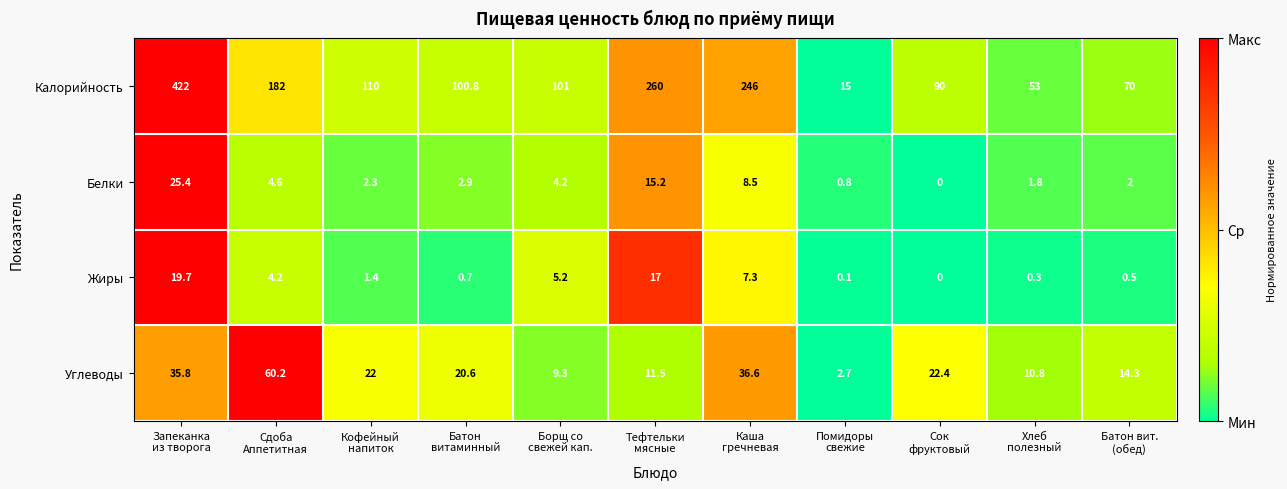

Which series has the largest total across all categories?

Калорийность